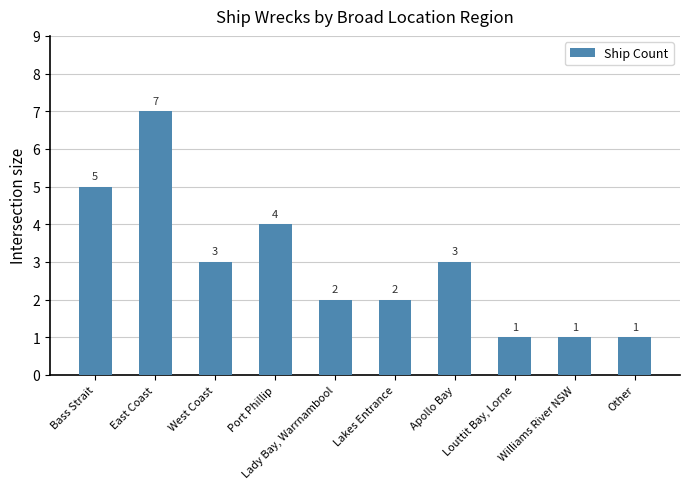

What is the sum of the values at East Coast and Lakes Entrance?

9